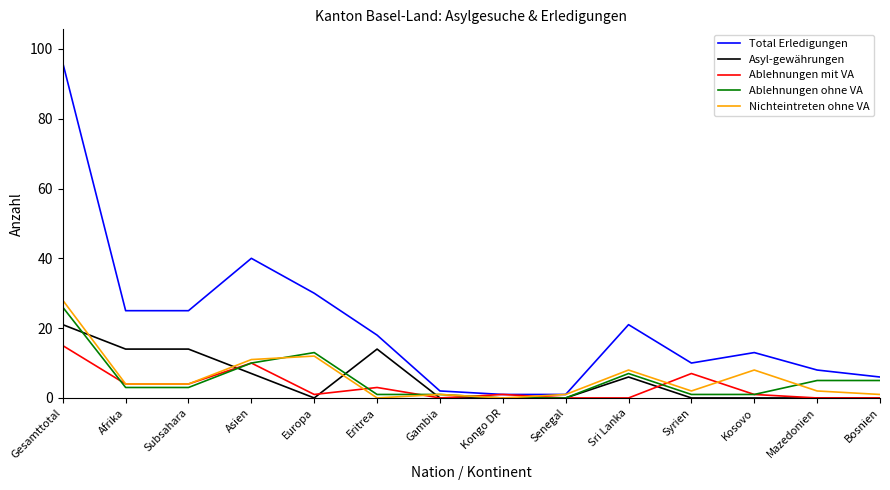

The Ablehnungen mit VA series shows -9 at Gambia. True or false?

False